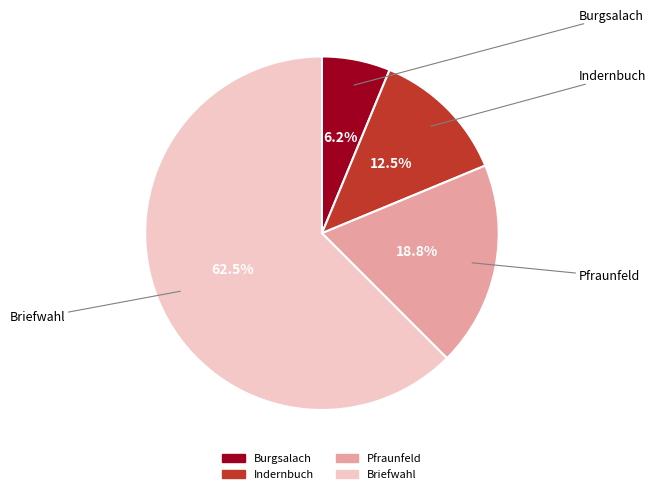

Is there a majority slice in this chart?

Yes